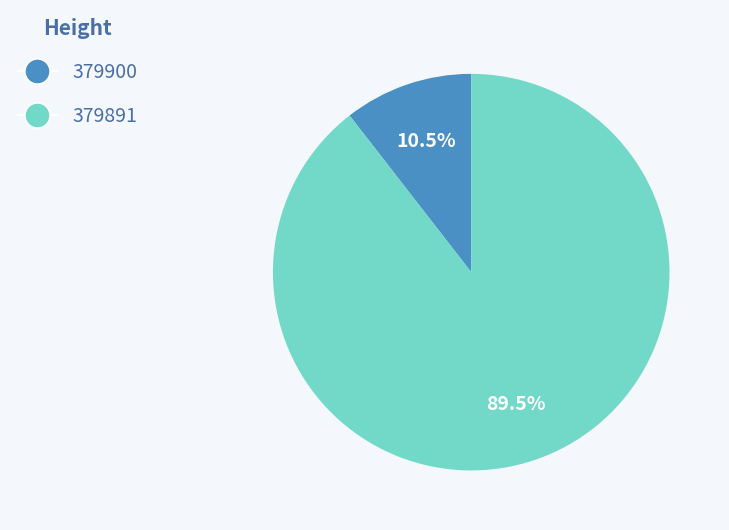

How many slices are in this pie chart?

2